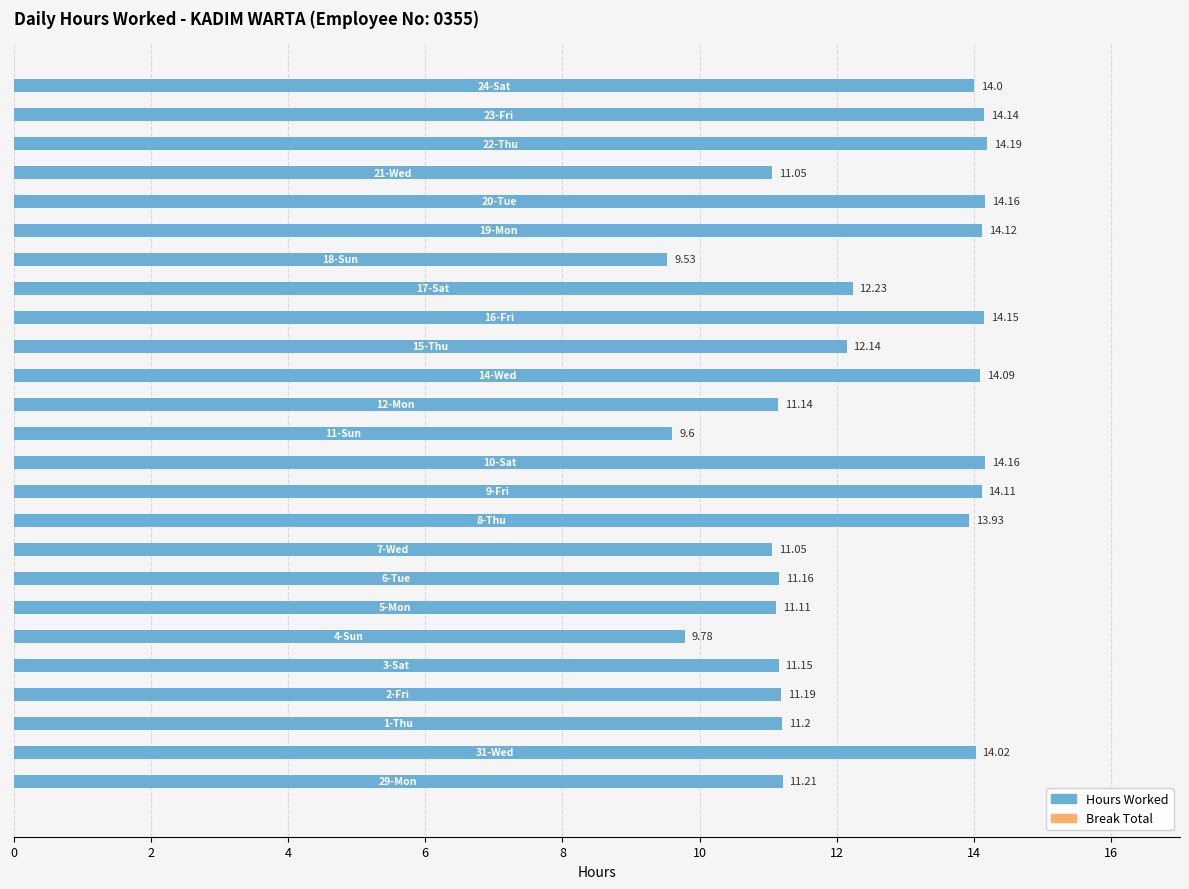

Count the number of data series in this chart.

1